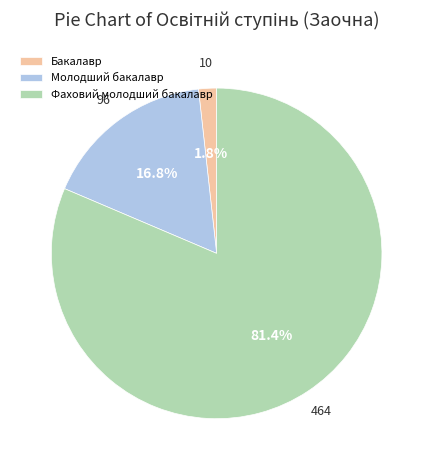

Is the sum of Бакалавр and Молодший бакалавр greater than half?

No